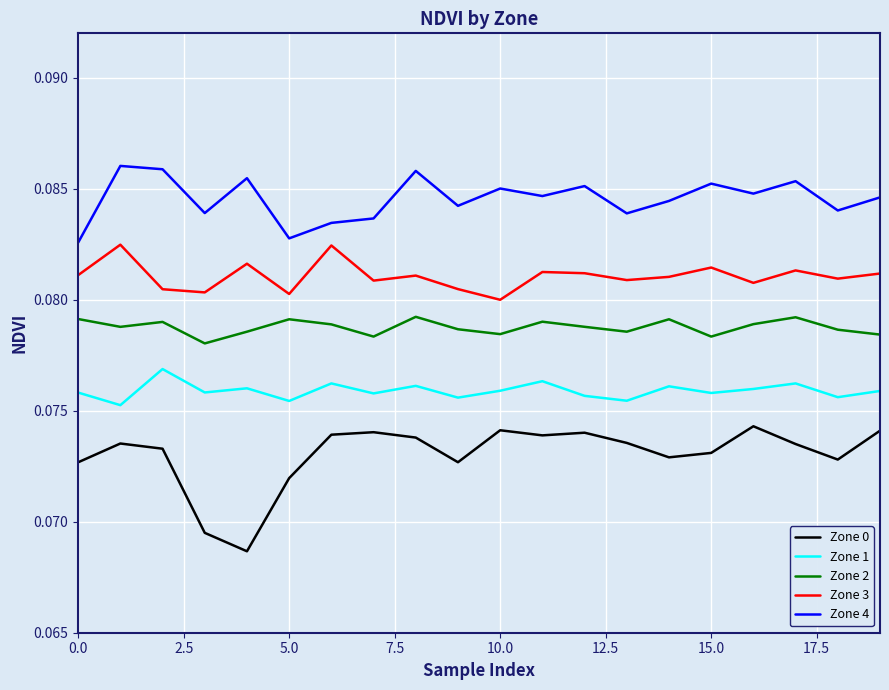

List the series in order of their peak value, lowest first.

Zone 0, Zone 1, Zone 2, Zone 3, Zone 4